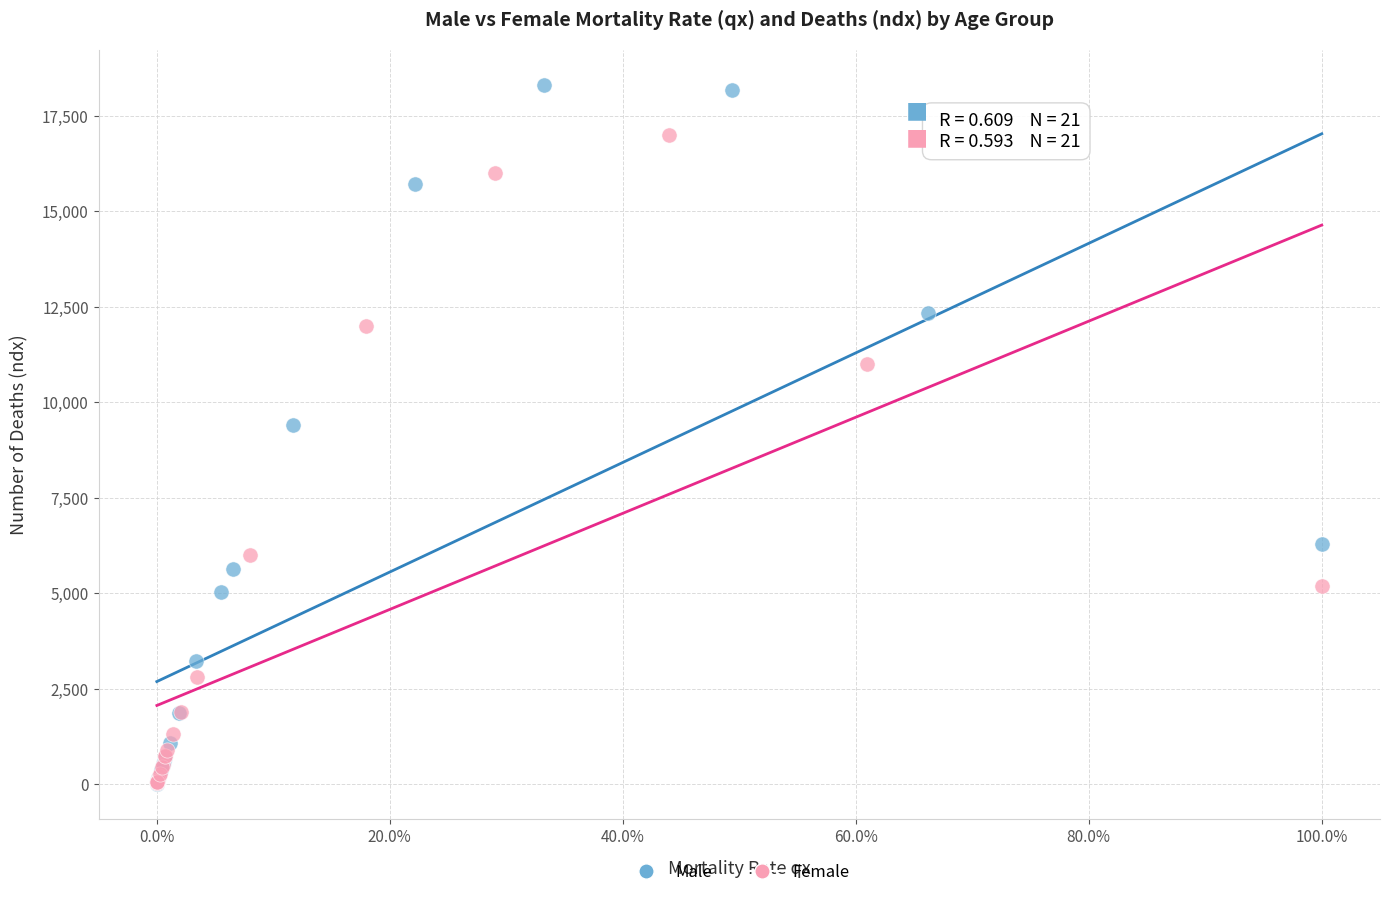

Which series has the largest Y range (max minus min)?

Male